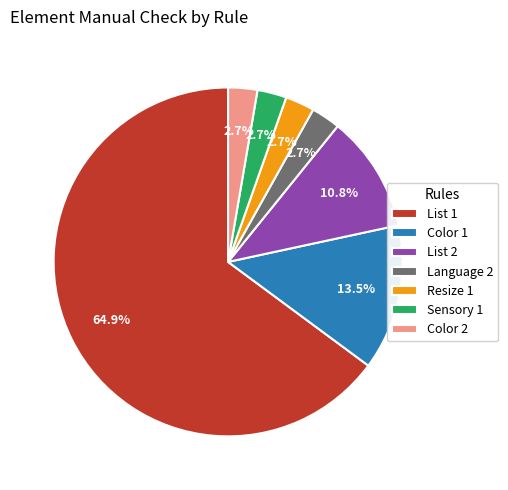

To the nearest percent, what is the combined percentage of Color 2 and Sensory 1?

5%